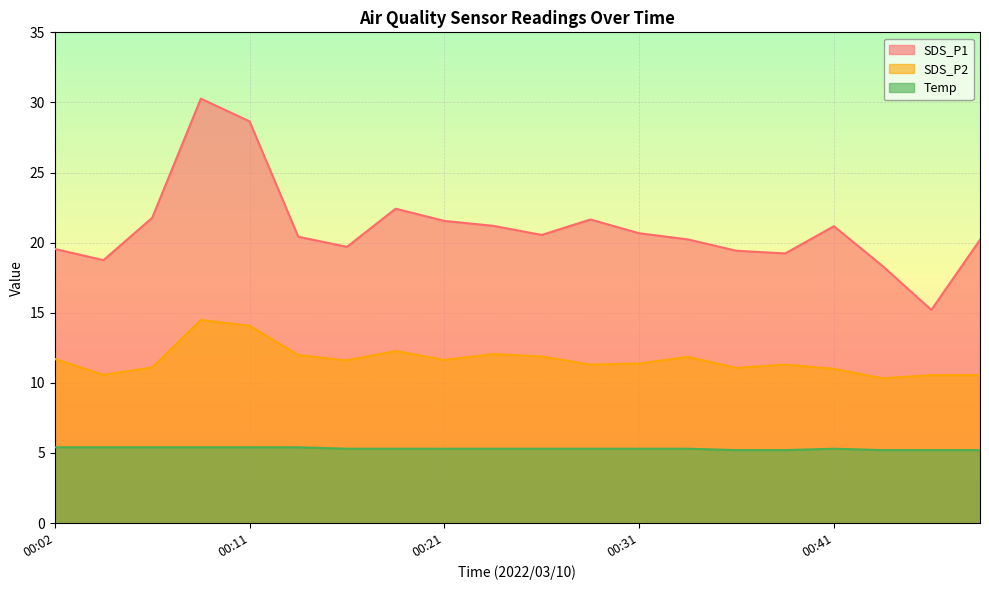

True or false: SDS_P2 and SDS_P1 cross at least once.

False